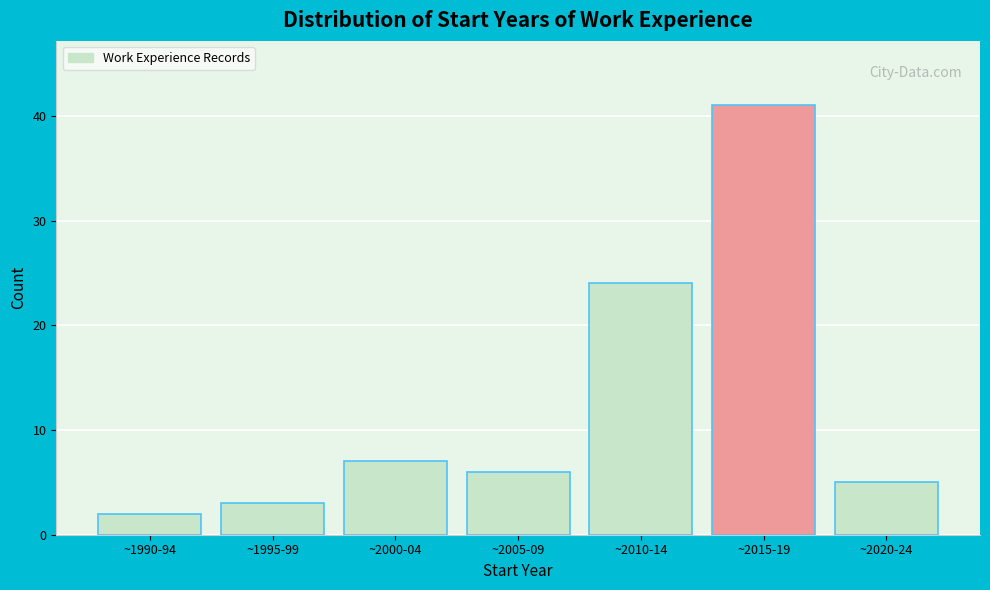

Reading left to right, list all the values displayed in this chart.

2	3	7	6	24	41	5